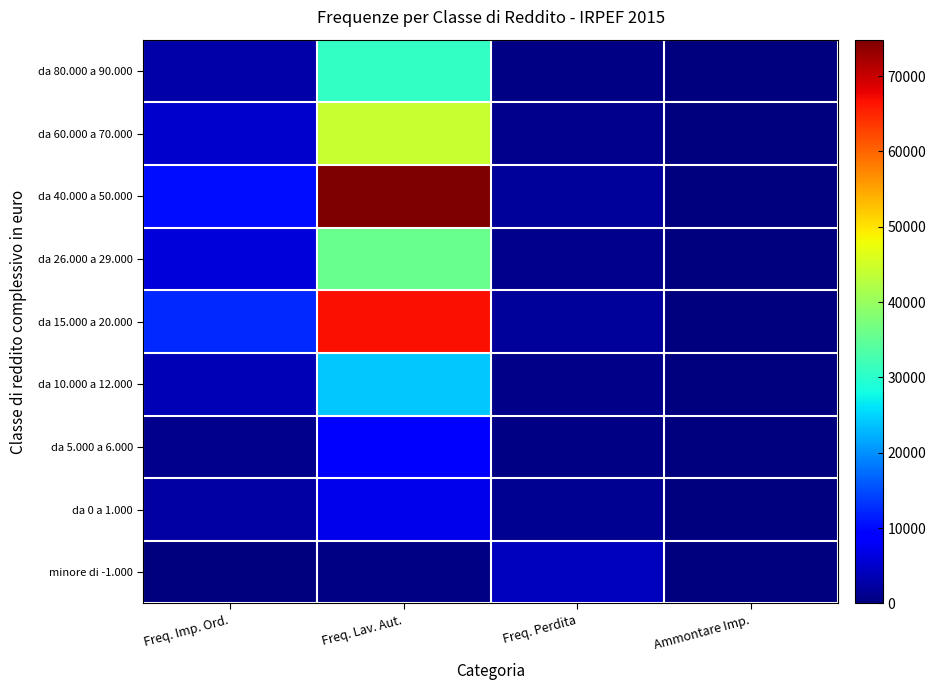

At Freq. Lav. Aut., list the series in order from smallest to largest.

minore di -1.000, da 0 a 1.000, da 5.000 a 6.000, da 10.000 a 12.000, da 80.000 a 90.000, da 26.000 a 29.000, da 60.000 a 70.000, da 15.000 a 20.000, da 40.000 a 50.000